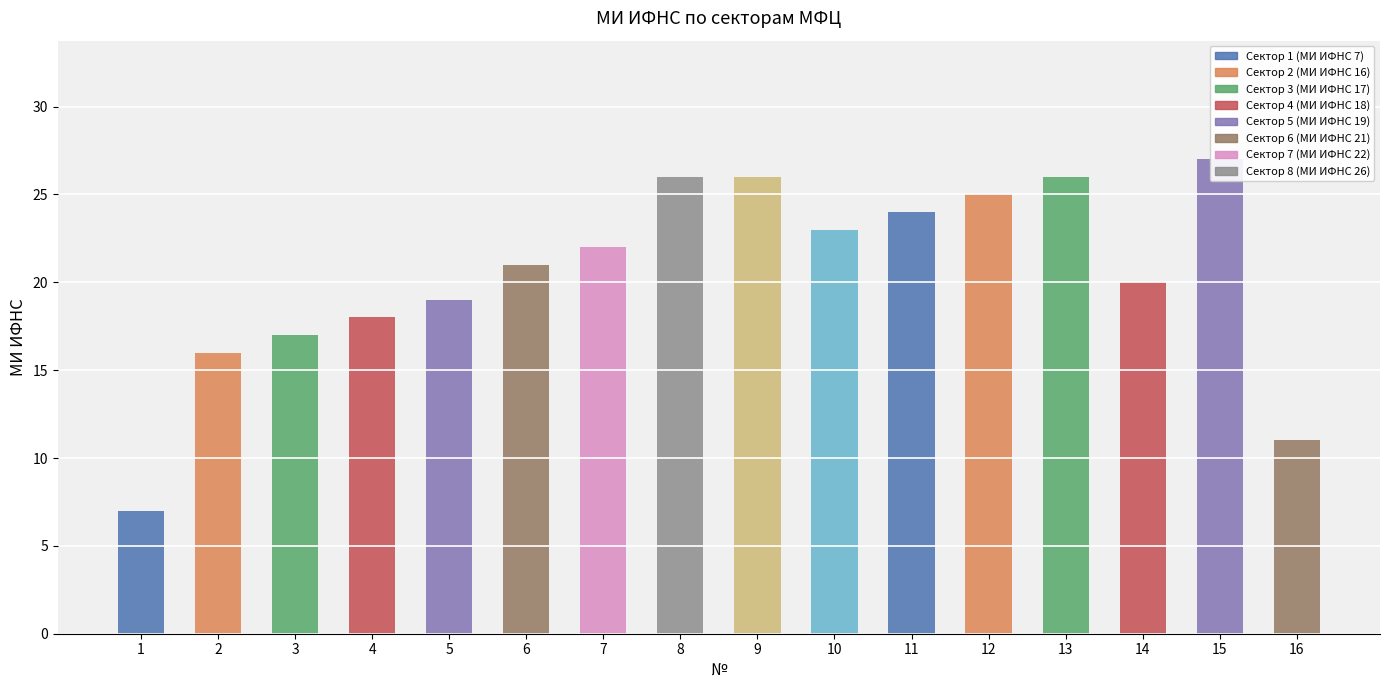

How many series are shown in this chart?

1